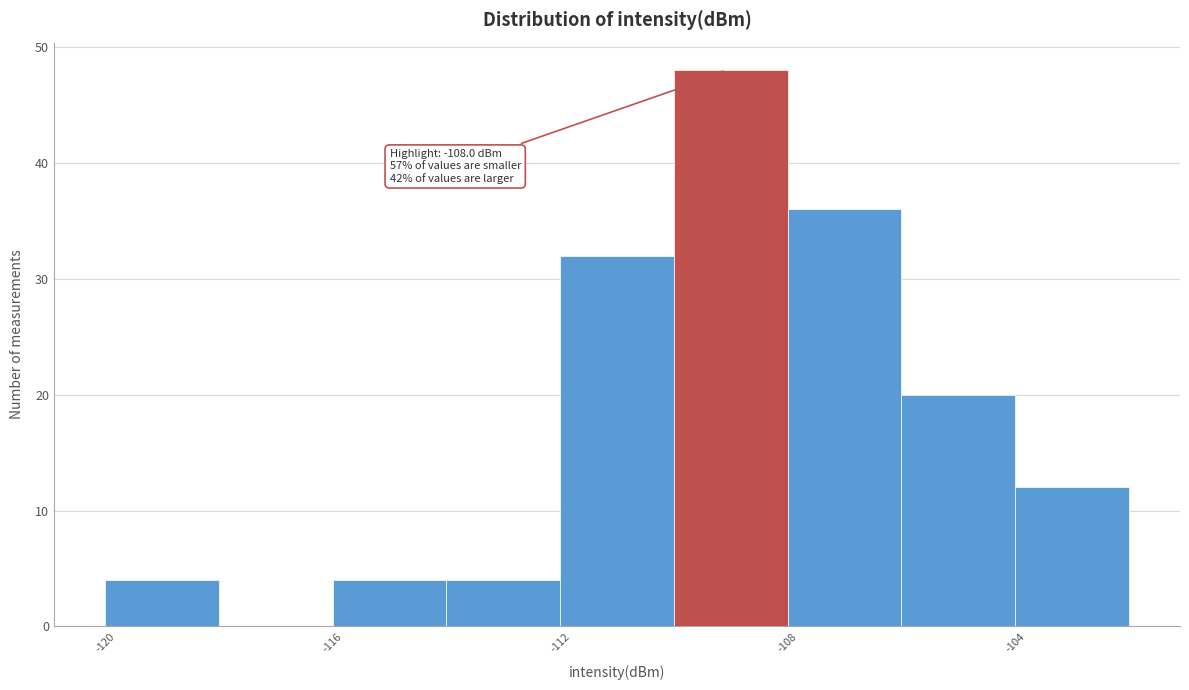

Over which range of the x-axis is the bar tallest?

-110 to -108